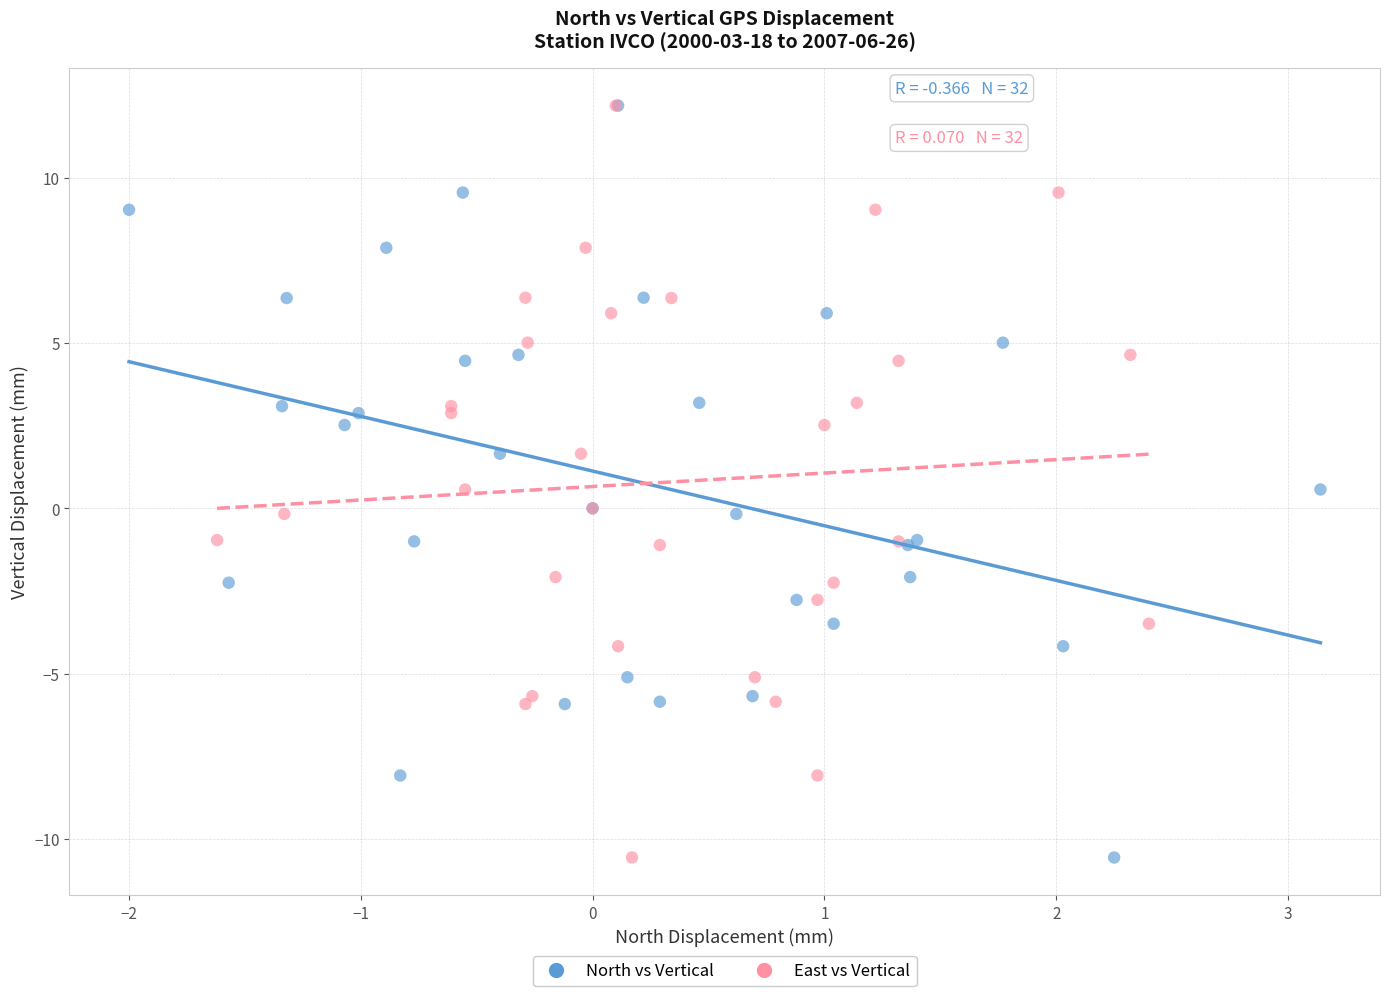

What are all the series names shown in the legend?

North vs Vertical, East vs Vertical